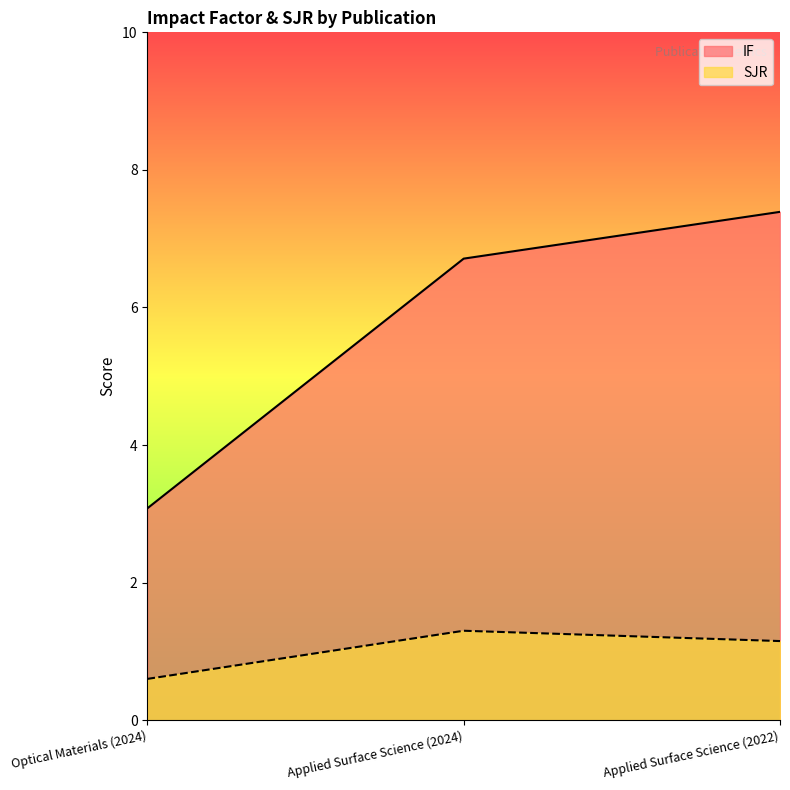

Reading left to right, transcribe all the data shown in this chart.

IF: Optical Materials (2024)=3.1	Applied Surface Science (2024)=6.7	Applied Surface Science (2022)=7.4
SJR: Optical Materials (2024)=0.6	Applied Surface Science (2024)=1.3	Applied Surface Science (2022)=1.1